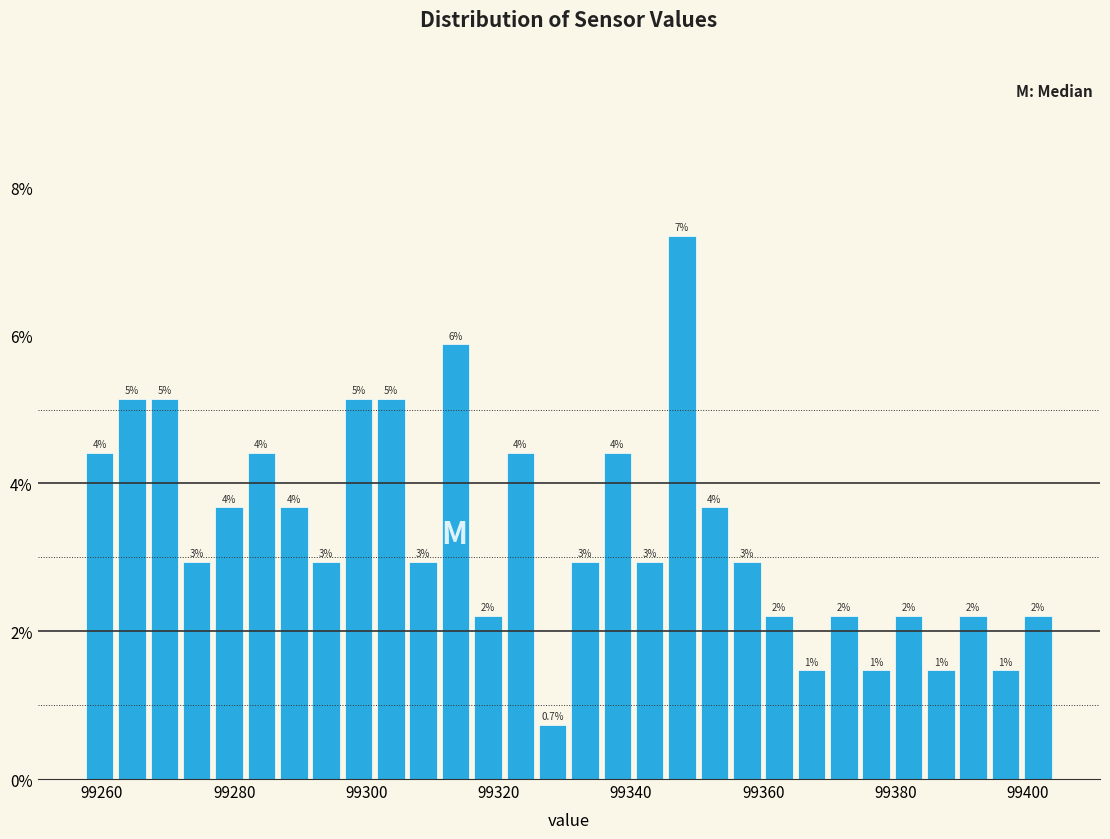

Read against the x-axis, roughly where is the centre of the tallest bar?

99348